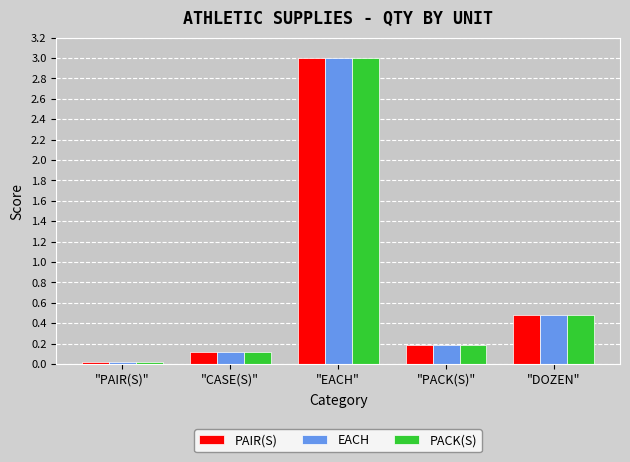

Is it true that EACH equals 3.0 at "EACH"?

True